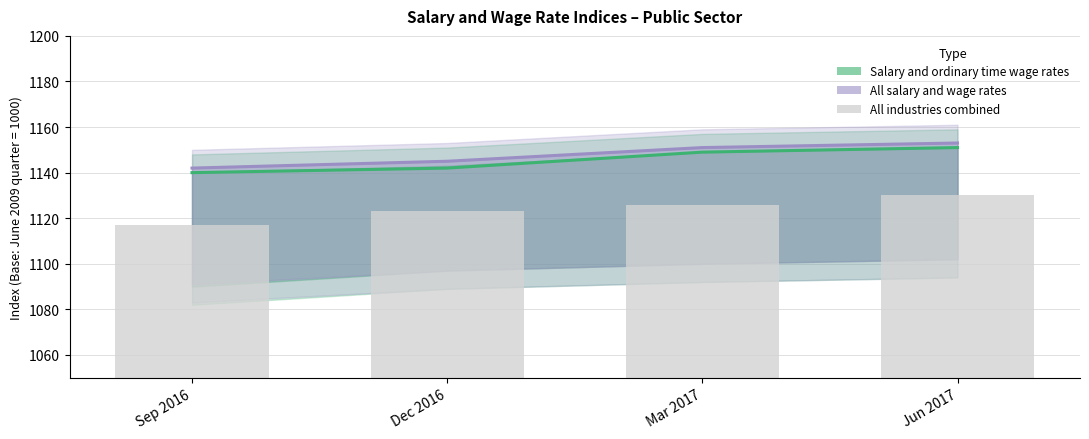

Between Mar 2017 and Jun 2017, which series saw the biggest shift?

All industries (bars)